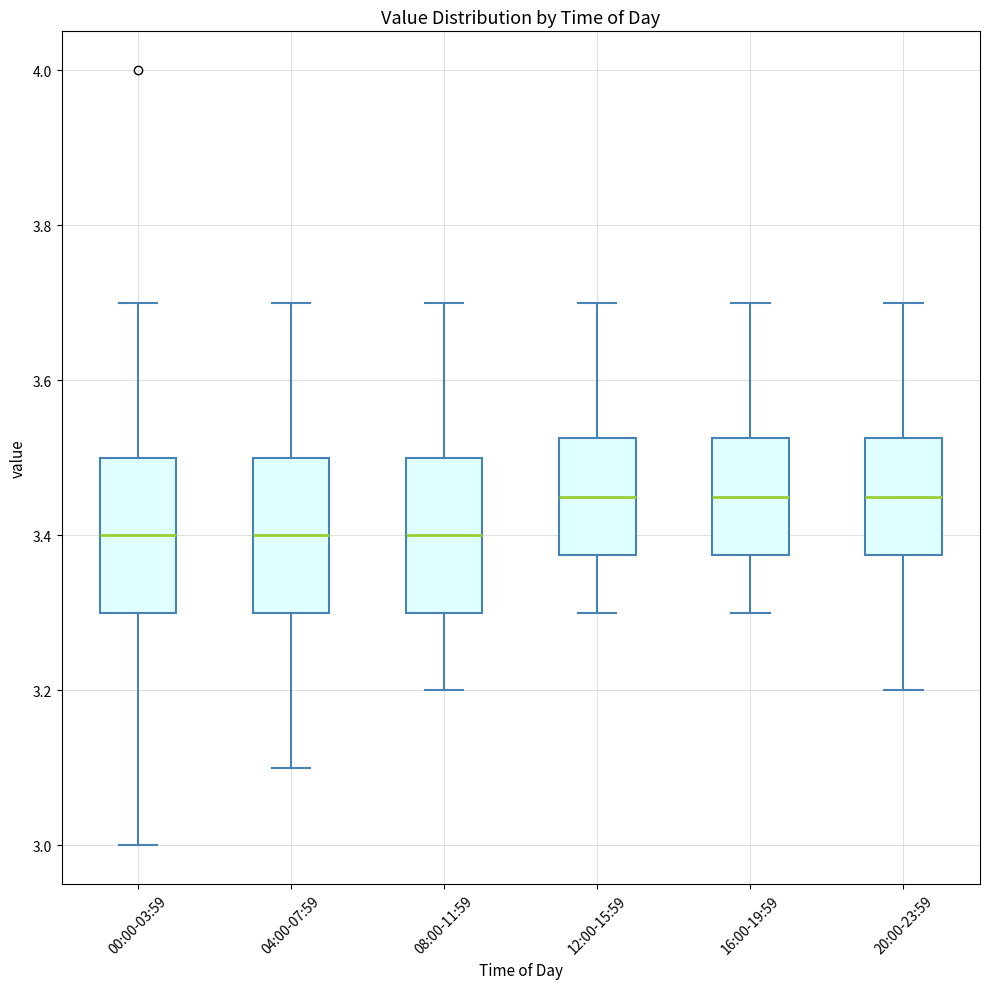

Reading left to right, transcribe this box plot: for each box, give where its median line is, the range the box spans, and where its two whiskers end, as read against the y-axis. The values are not printed on the chart, so give them approximately, as read against the axis.

00:00-03:59: median 3.40, box 3.30 to 3.50, whiskers 3.00 to 3.70
04:00-07:59: median 3.40, box 3.30 to 3.50, whiskers 3.10 to 3.70
08:00-11:59: median 3.40, box 3.30 to 3.50, whiskers 3.20 to 3.70
12:00-15:59: median 3.46, box 3.38 to 3.52, whiskers 3.30 to 3.70
16:00-19:59: median 3.46, box 3.38 to 3.52, whiskers 3.30 to 3.70
20:00-23:59: median 3.46, box 3.38 to 3.52, whiskers 3.20 to 3.70